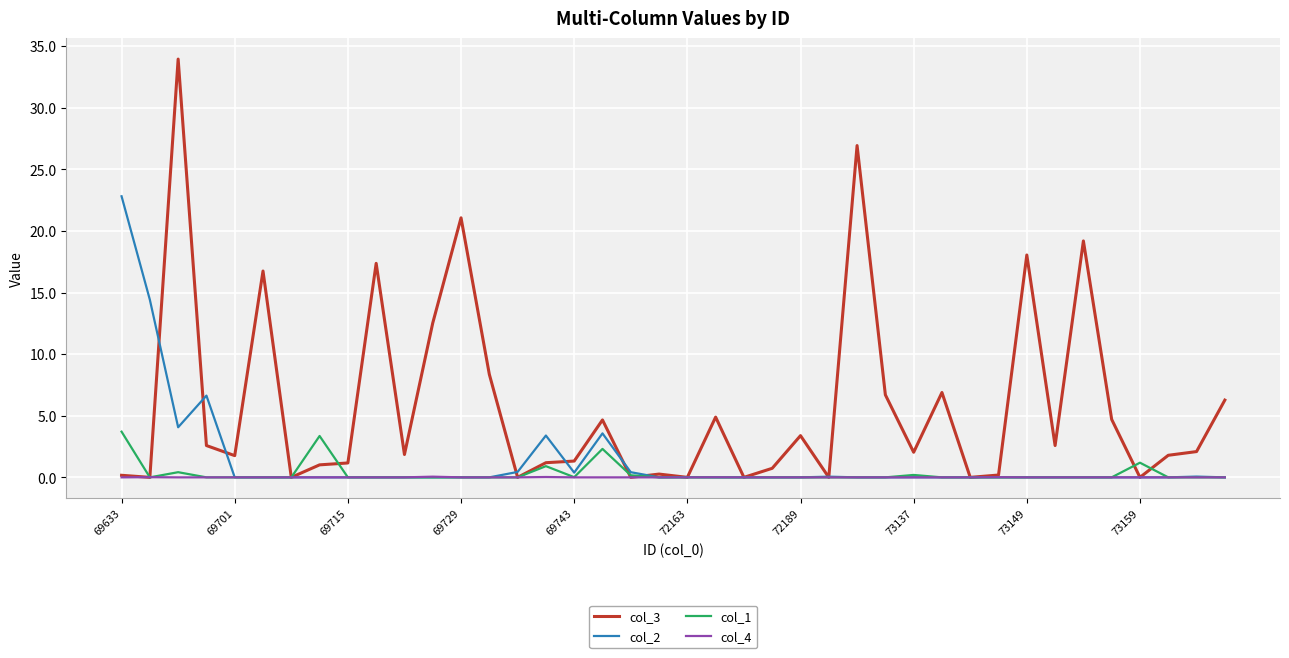

What is the greatest value displayed?

34.0